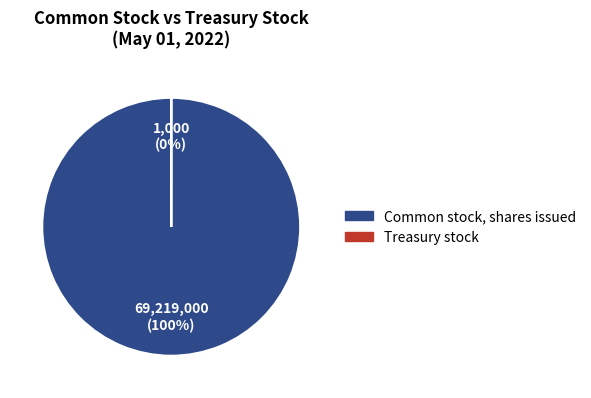

Combined, what portion of the pie is Treasury stock and Common stock, shares issued?

100.0%